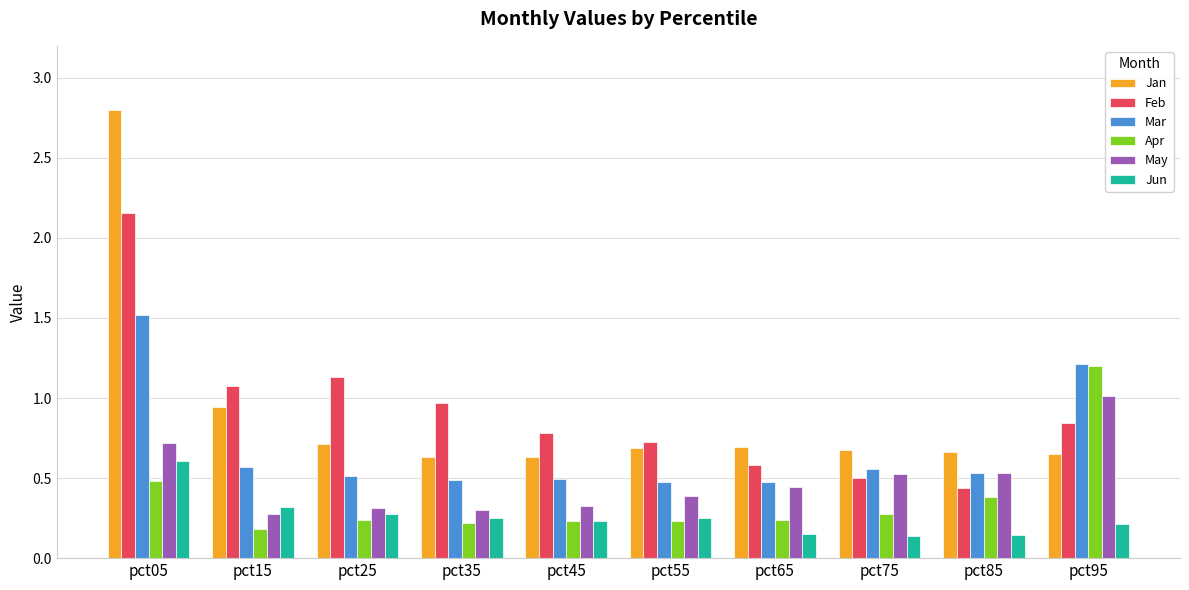

At which category does the chart reach its peak across all series?

pct05